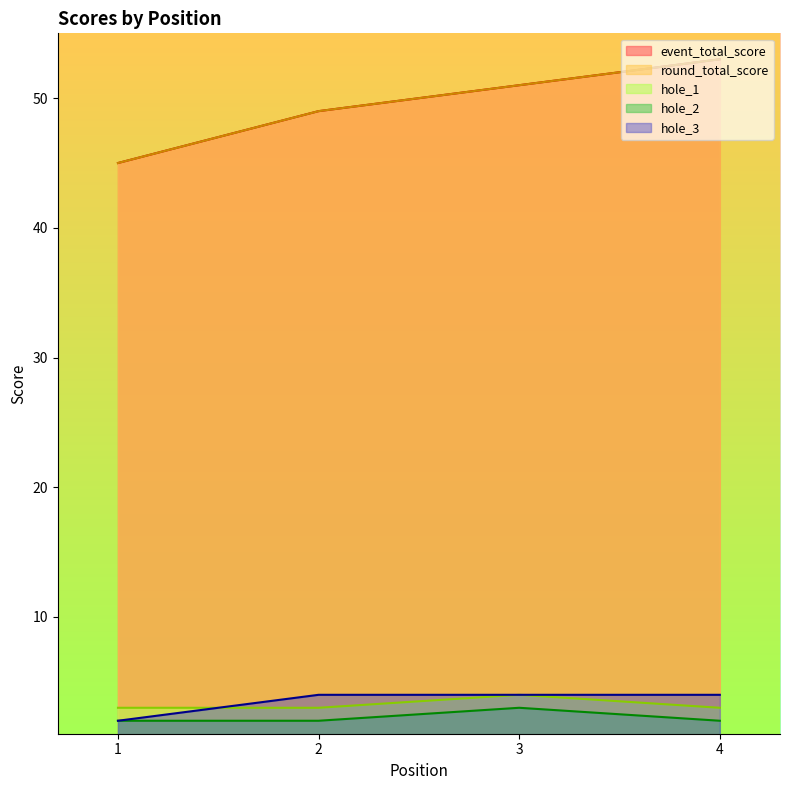

Reading left to right, transcribe all the data shown in this chart.

event_total_score: 45	49	51	53
round_total_score: 45	49	51	53
hole_1: 3	3	4	3
hole_2: 2	2	3	2
hole_3: 2	4	4	4